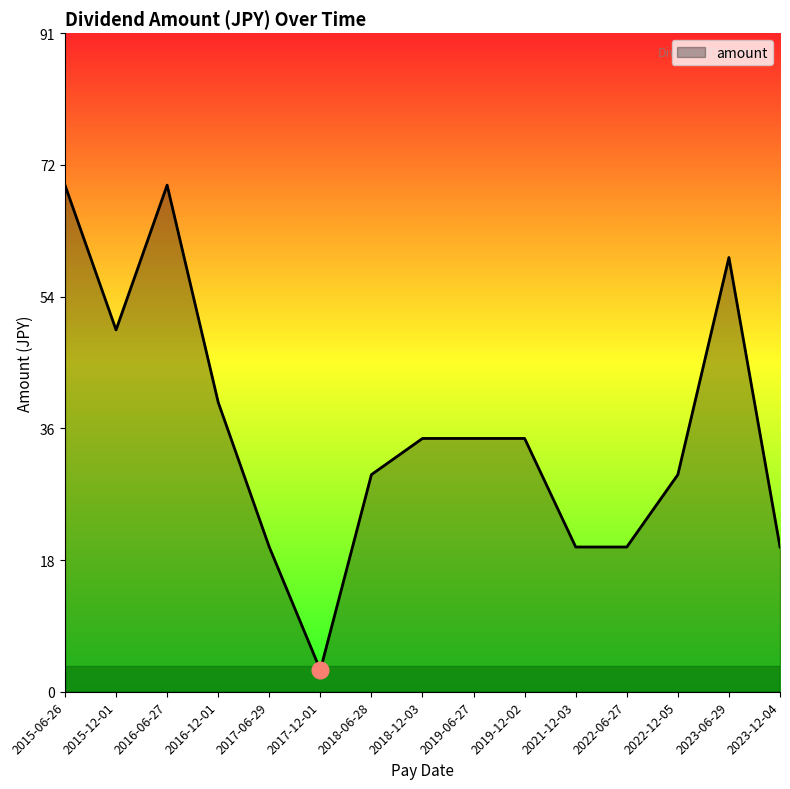

Which has a higher value, 2022-12-05 or 2015-12-01?

2015-12-01